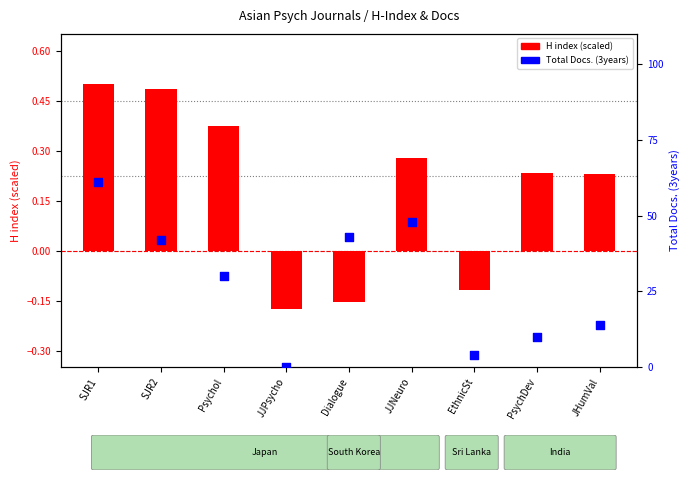

At how many categories does at least one series exceed 30?

4